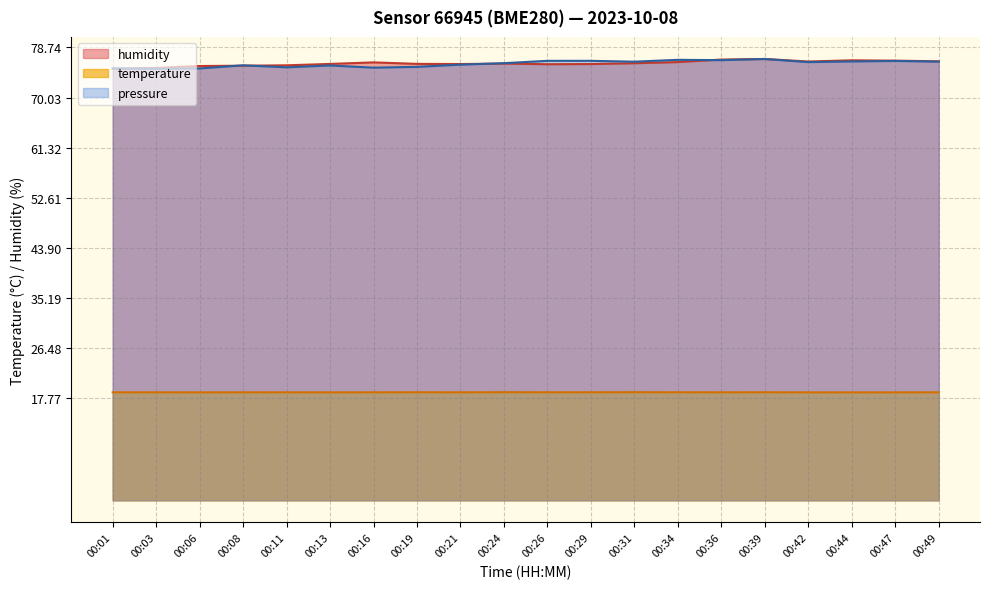

How many interior local peaks does the pressure_norm series have?

5